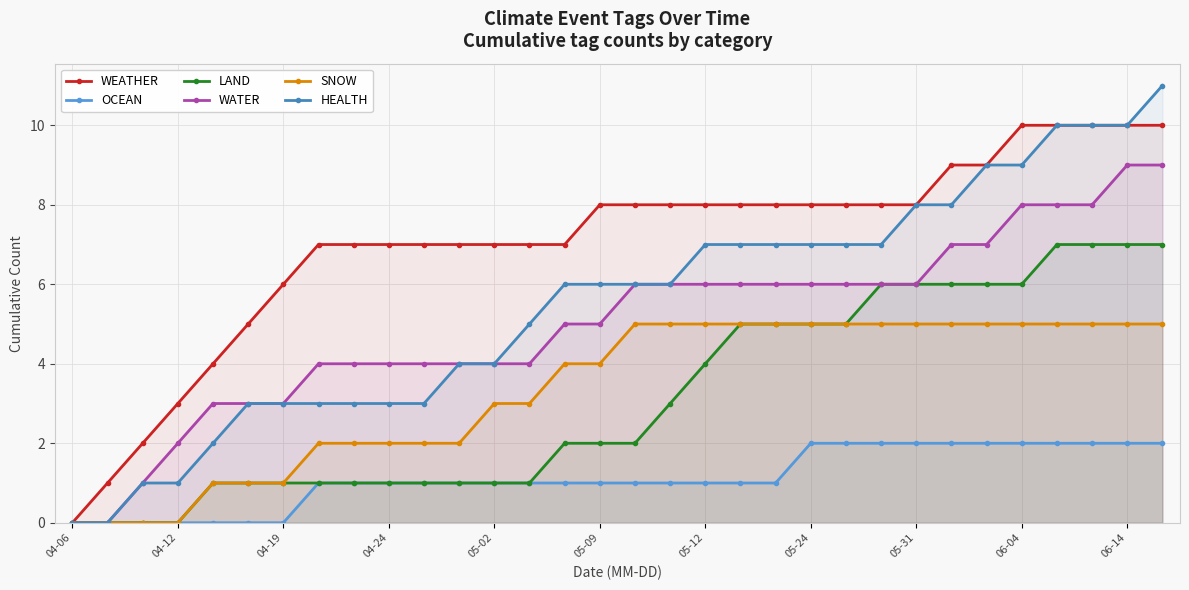

The value of OCEAN at 05-02 is 1. True or false?

True